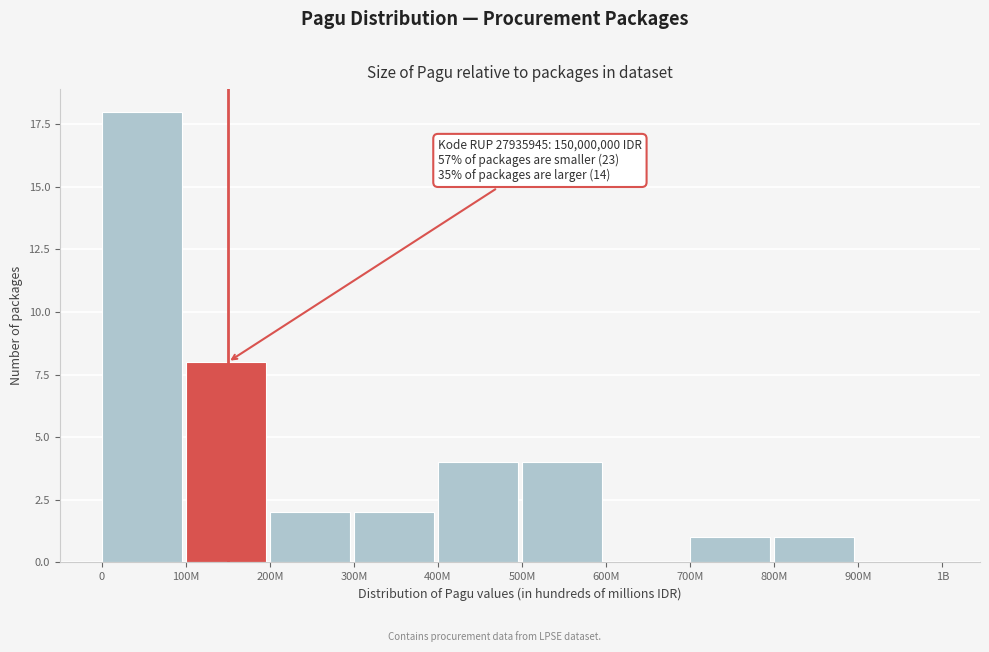

Reading left to right, what are all the values shown in this chart?

0=18	100M=8	200M=2	300M=2	400M=4	500M=4	600M=0	700M=1	800M=1	900M=0